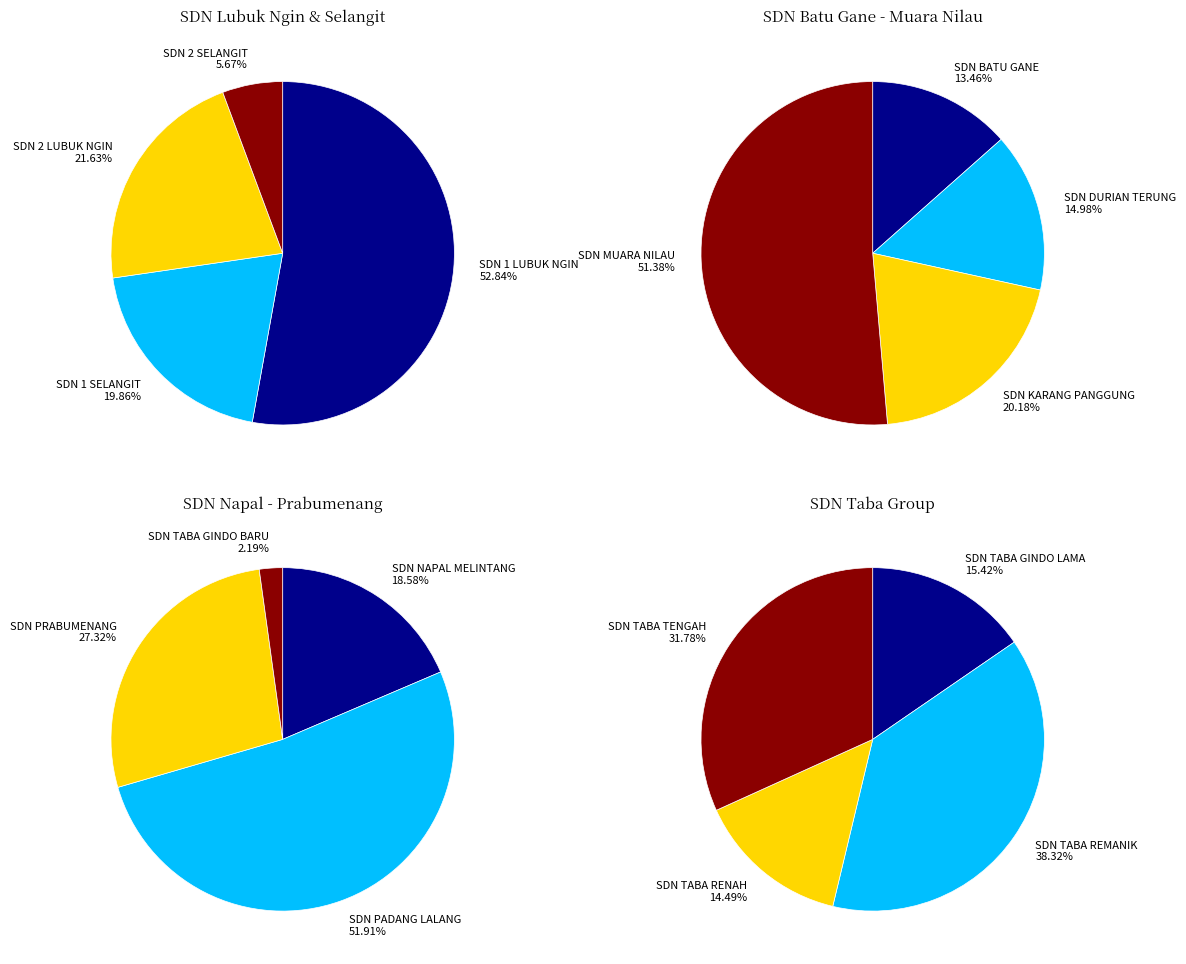

True or false: 15 accounts for 1% of the total.

False